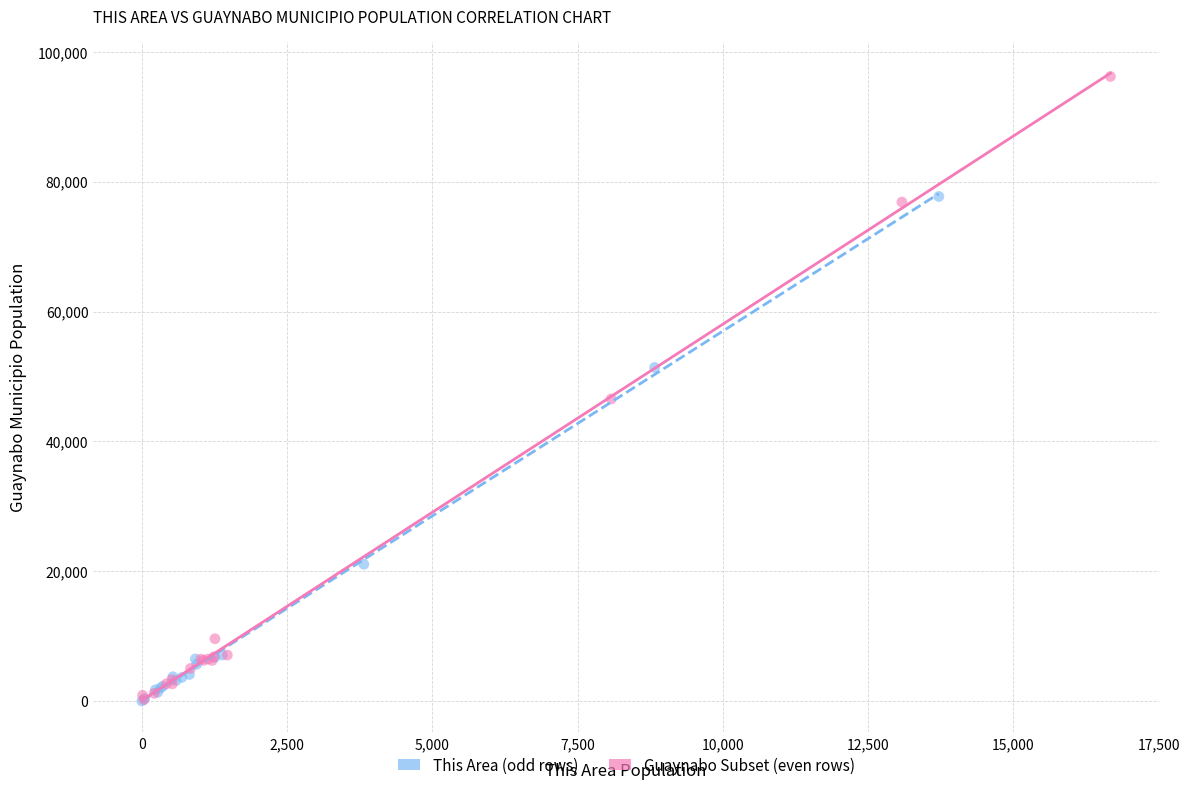

Which series contains the highest Y value?

Guaynabo Subset (even rows)